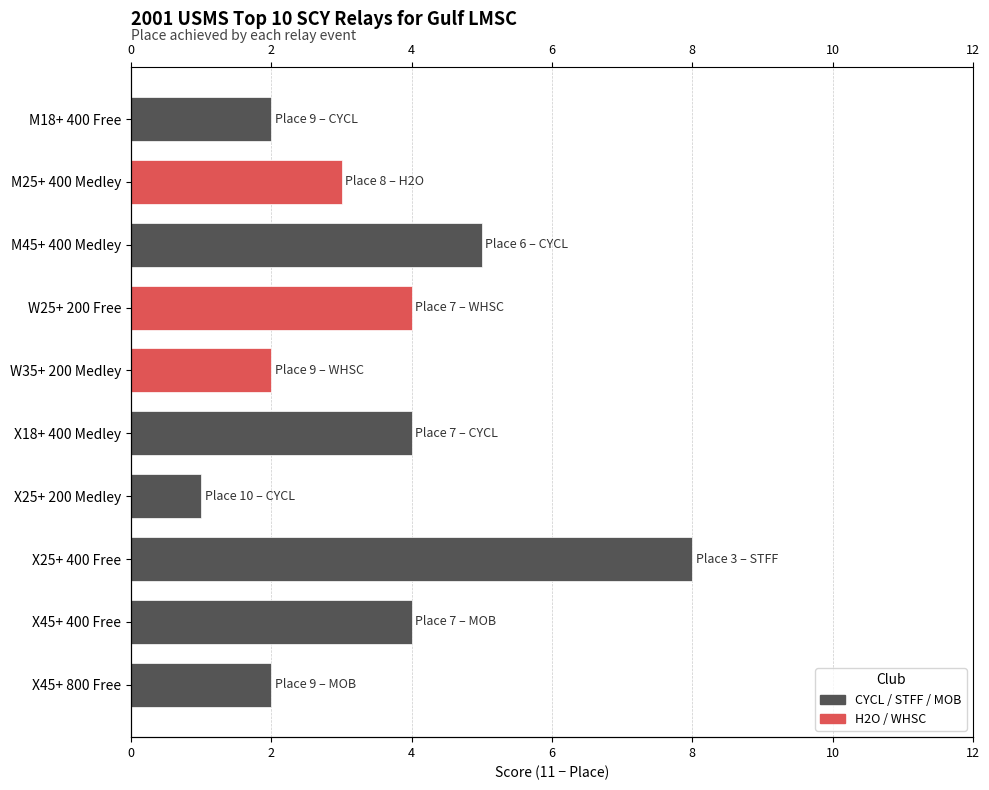

What is the value of the 6th bar from the left?

4